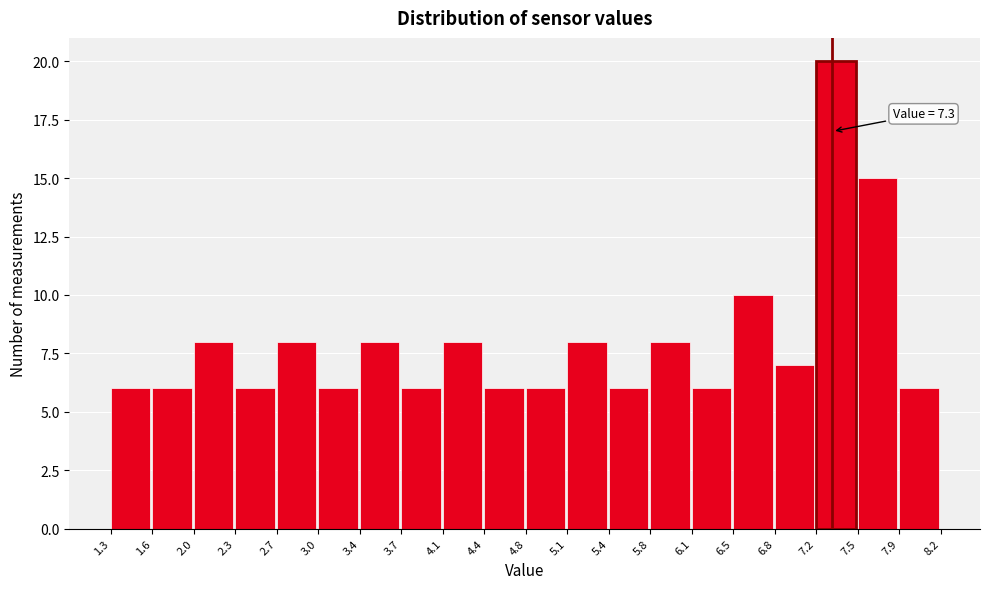

Which range on the x-axis has the tallest bar?

7.2 to 7.5